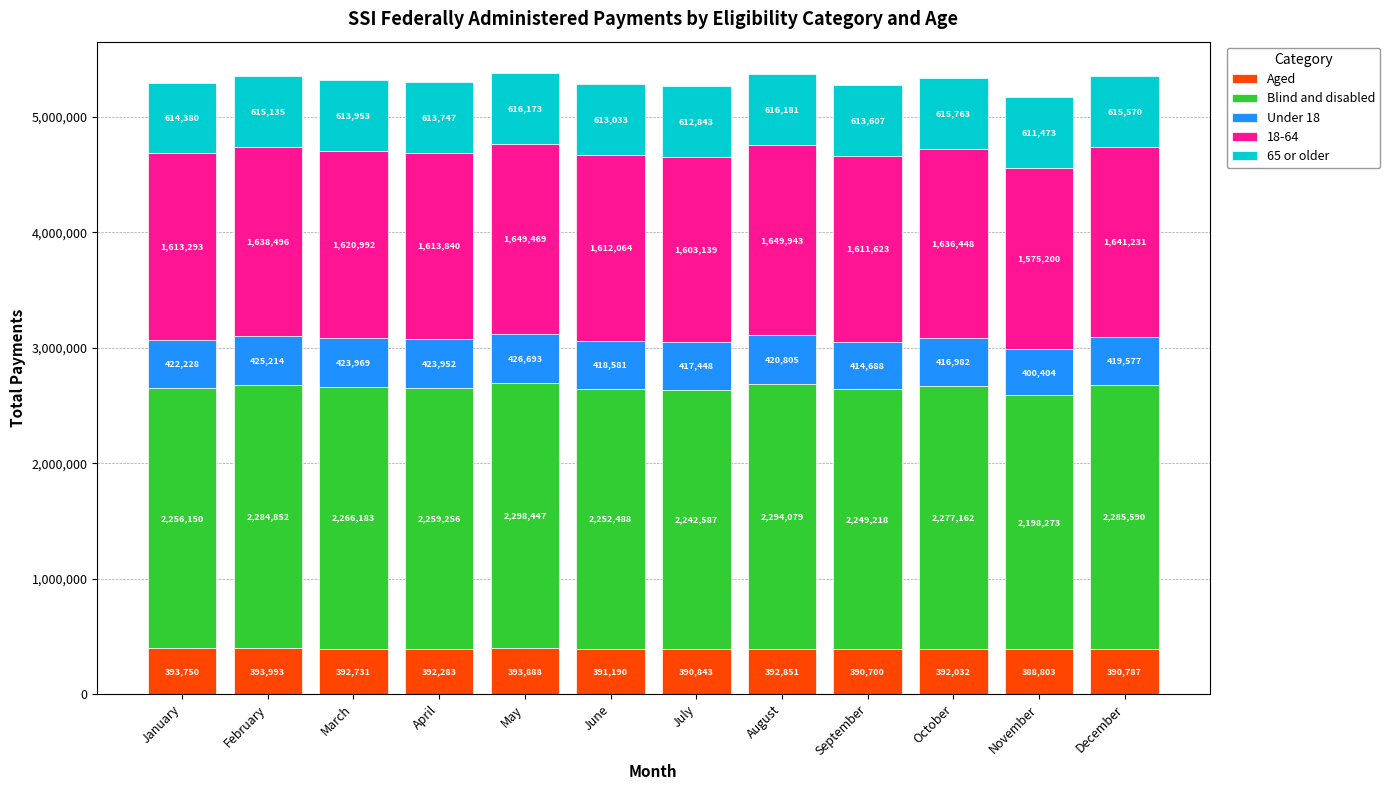

What is the difference between the Aged values at June and August?

1661